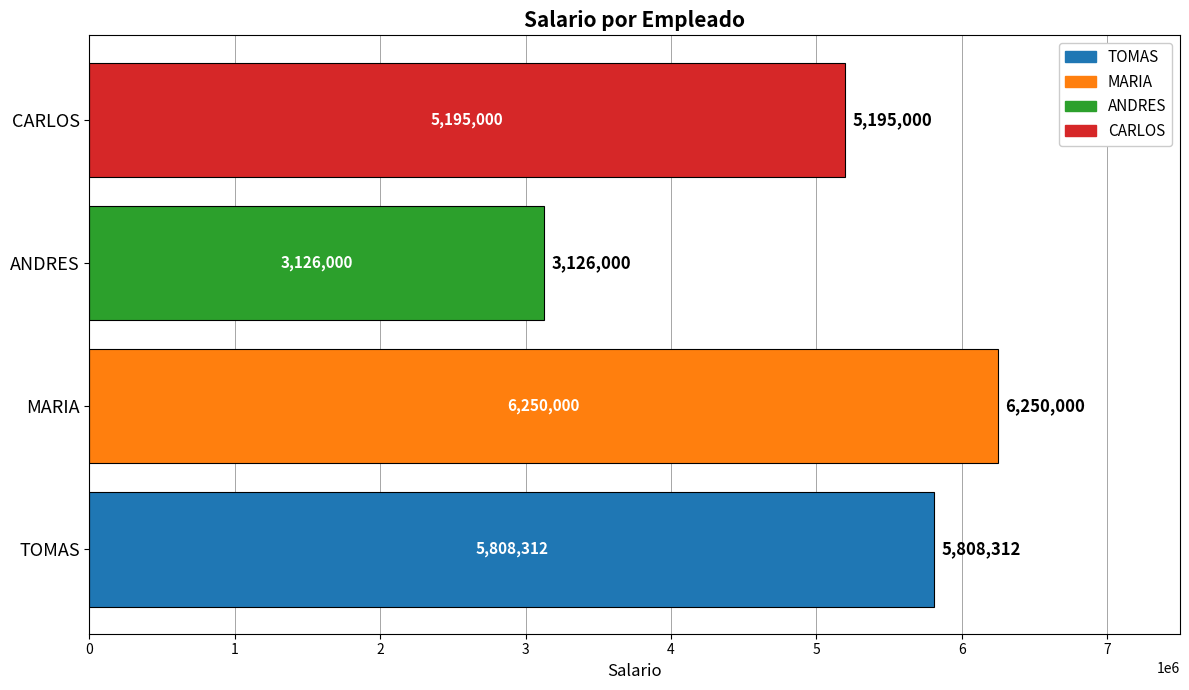

At which label is the value closest to 4688000?

CARLOS